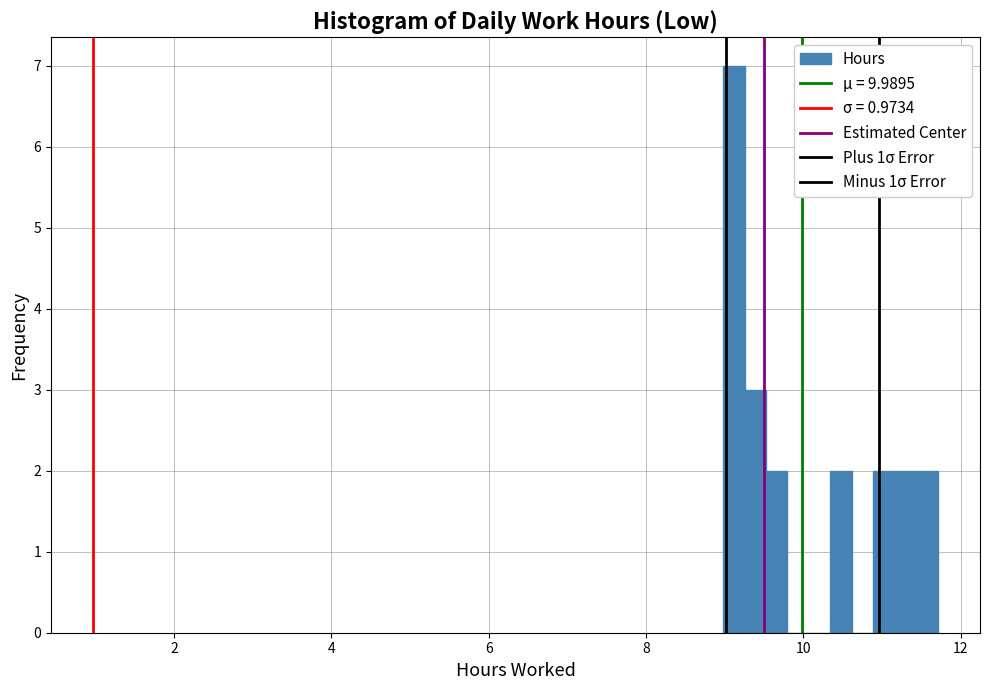

Read against the x-axis, roughly where is the centre of the tallest bar?

9.2